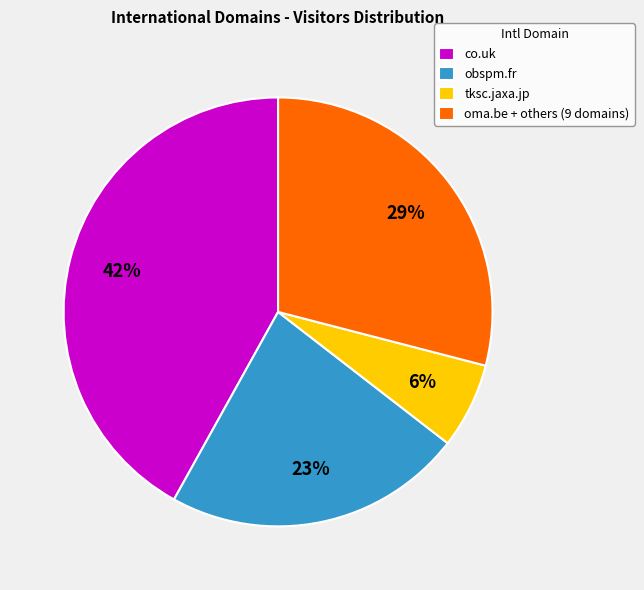

What is the ratio of the value at oma.be + others (9 domains) to the value at co.uk?

0.7